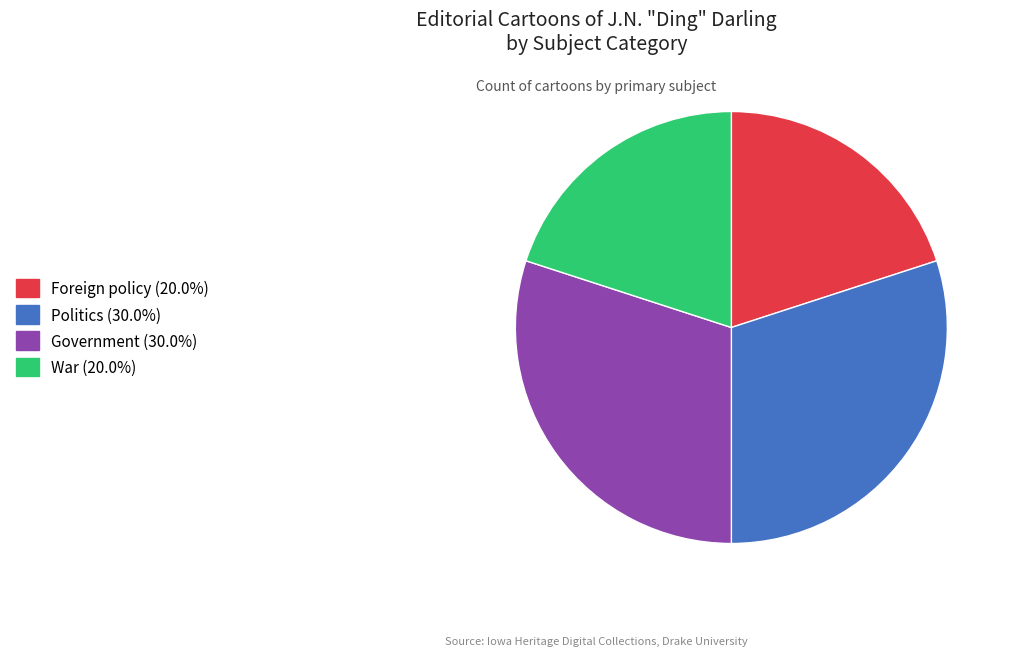

Is there any slice that represents more than half of the pie?

No